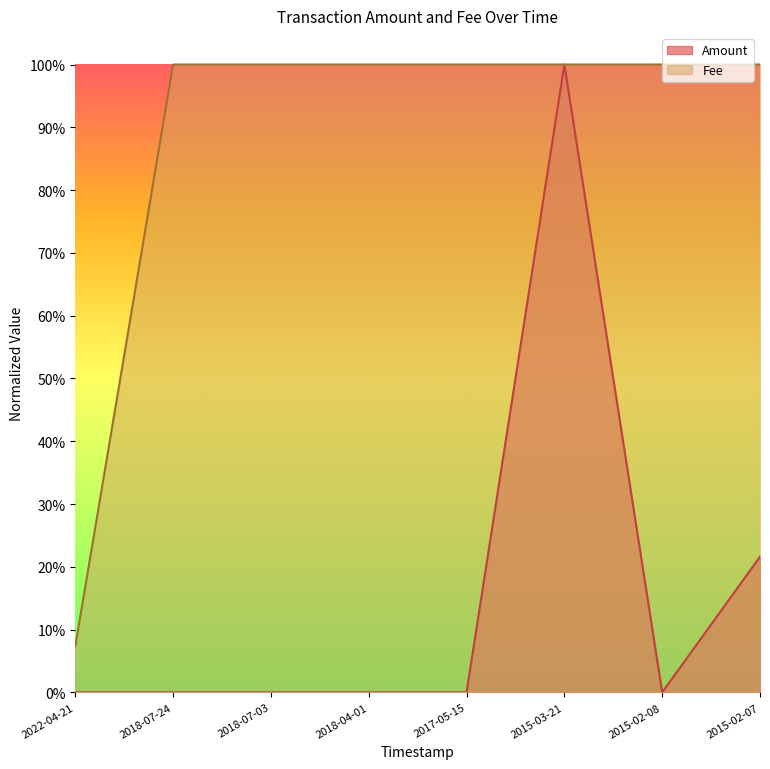

Count the Fee values in the range 1 to 2.

7